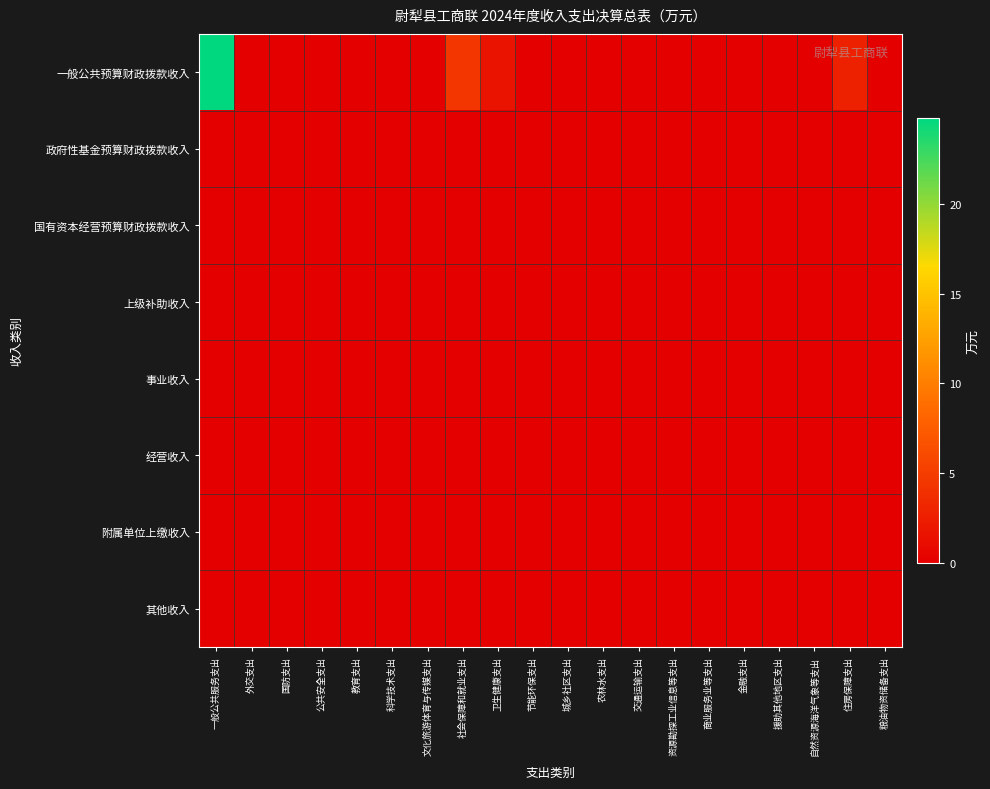

Reading left to right, what are all the values shown in this chart?

一般公共预算财政拨款收入: 一般公共服务支出=24.8	外交支出=0.0	国防支出=0.0	公共安全支出=0.0	教育支出=0.1	科学技术支出=0.0	文化旅游体育与传媒支出=0.0	社会保障和就业支出=4.4	卫生健康支出=1.6	节能环保支出=0.0	城乡社区支出=0.0	农林水支出=0.0	交通运输支出=0.0	资源勘探工业信息等支出=0.0	商业服务业等支出=0.0	金融支出=0.0	援助其他地区支出=0.0	自然资源海洋气象等支出=0.0	住房保障支出=2.8	粮油物资储备支出=0.0
政府性基金预算财政拨款收入: 一般公共服务支出=0.0	外交支出=0.0	国防支出=0.0	公共安全支出=0.0	教育支出=0.0	科学技术支出=0.0	文化旅游体育与传媒支出=0.0	社会保障和就业支出=0.0	卫生健康支出=0.0	节能环保支出=0.0	城乡社区支出=0.0	农林水支出=0.0	交通运输支出=0.0	资源勘探工业信息等支出=0.0	商业服务业等支出=0.0	金融支出=0.0	援助其他地区支出=0.0	自然资源海洋气象等支出=0.0	住房保障支出=0.0	粮油物资储备支出=0.0
国有资本经营预算财政拨款收入: 一般公共服务支出=0.0	外交支出=0.0	国防支出=0.0	公共安全支出=0.0	教育支出=0.0	科学技术支出=0.0	文化旅游体育与传媒支出=0.0	社会保障和就业支出=0.0	卫生健康支出=0.0	节能环保支出=0.0	城乡社区支出=0.0	农林水支出=0.0	交通运输支出=0.0	资源勘探工业信息等支出=0.0	商业服务业等支出=0.0	金融支出=0.0	援助其他地区支出=0.0	自然资源海洋气象等支出=0.0	住房保障支出=0.0	粮油物资储备支出=0.0
上级补助收入: 一般公共服务支出=0.0	外交支出=0.0	国防支出=0.0	公共安全支出=0.0	教育支出=0.0	科学技术支出=0.0	文化旅游体育与传媒支出=0.0	社会保障和就业支出=0.0	卫生健康支出=0.0	节能环保支出=0.0	城乡社区支出=0.0	农林水支出=0.0	交通运输支出=0.0	资源勘探工业信息等支出=0.0	商业服务业等支出=0.0	金融支出=0.0	援助其他地区支出=0.0	自然资源海洋气象等支出=0.0	住房保障支出=0.0	粮油物资储备支出=0.0
事业收入: 一般公共服务支出=0.0	外交支出=0.0	国防支出=0.0	公共安全支出=0.0	教育支出=0.0	科学技术支出=0.0	文化旅游体育与传媒支出=0.0	社会保障和就业支出=0.0	卫生健康支出=0.0	节能环保支出=0.0	城乡社区支出=0.0	农林水支出=0.0	交通运输支出=0.0	资源勘探工业信息等支出=0.0	商业服务业等支出=0.0	金融支出=0.0	援助其他地区支出=0.0	自然资源海洋气象等支出=0.0	住房保障支出=0.0	粮油物资储备支出=0.0
经营收入: 一般公共服务支出=0.0	外交支出=0.0	国防支出=0.0	公共安全支出=0.0	教育支出=0.0	科学技术支出=0.0	文化旅游体育与传媒支出=0.0	社会保障和就业支出=0.0	卫生健康支出=0.0	节能环保支出=0.0	城乡社区支出=0.0	农林水支出=0.0	交通运输支出=0.0	资源勘探工业信息等支出=0.0	商业服务业等支出=0.0	金融支出=0.0	援助其他地区支出=0.0	自然资源海洋气象等支出=0.0	住房保障支出=0.0	粮油物资储备支出=0.0
附属单位上缴收入: 一般公共服务支出=0.0	外交支出=0.0	国防支出=0.0	公共安全支出=0.0	教育支出=0.0	科学技术支出=0.0	文化旅游体育与传媒支出=0.0	社会保障和就业支出=0.0	卫生健康支出=0.0	节能环保支出=0.0	城乡社区支出=0.0	农林水支出=0.0	交通运输支出=0.0	资源勘探工业信息等支出=0.0	商业服务业等支出=0.0	金融支出=0.0	援助其他地区支出=0.0	自然资源海洋气象等支出=0.0	住房保障支出=0.0	粮油物资储备支出=0.0
其他收入: 一般公共服务支出=0.0	外交支出=0.0	国防支出=0.0	公共安全支出=0.0	教育支出=0.0	科学技术支出=0.0	文化旅游体育与传媒支出=0.0	社会保障和就业支出=0.0	卫生健康支出=0.0	节能环保支出=0.0	城乡社区支出=0.0	农林水支出=0.0	交通运输支出=0.0	资源勘探工业信息等支出=0.0	商业服务业等支出=0.0	金融支出=0.0	援助其他地区支出=0.0	自然资源海洋气象等支出=0.0	住房保障支出=0.0	粮油物资储备支出=0.0